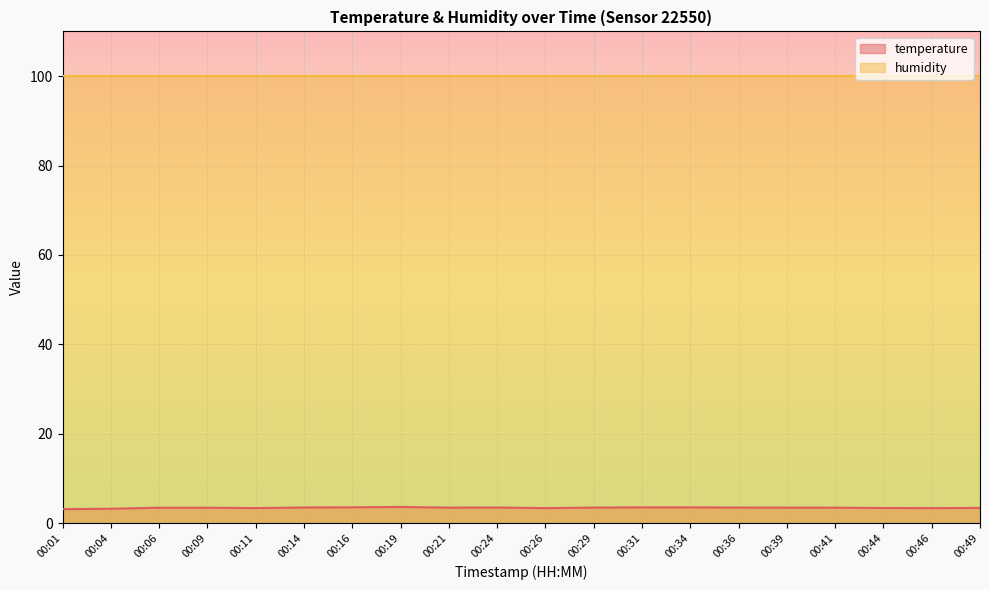

Which label corresponds to the smallest value in the chart?

00:01